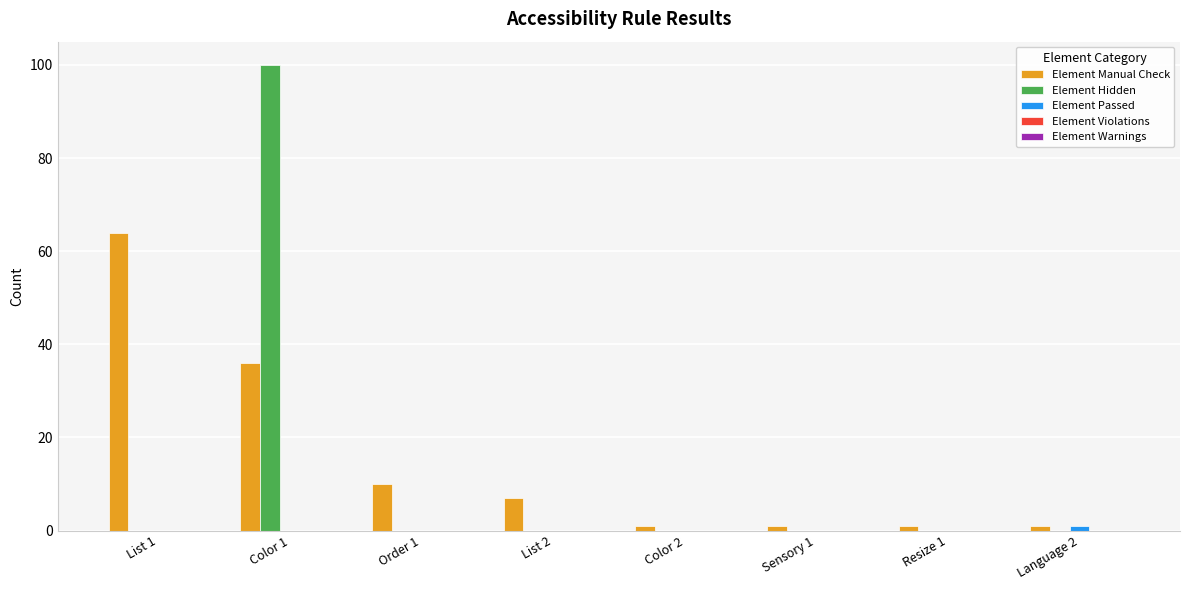

At which category is the sum across all series the highest?

Color 1